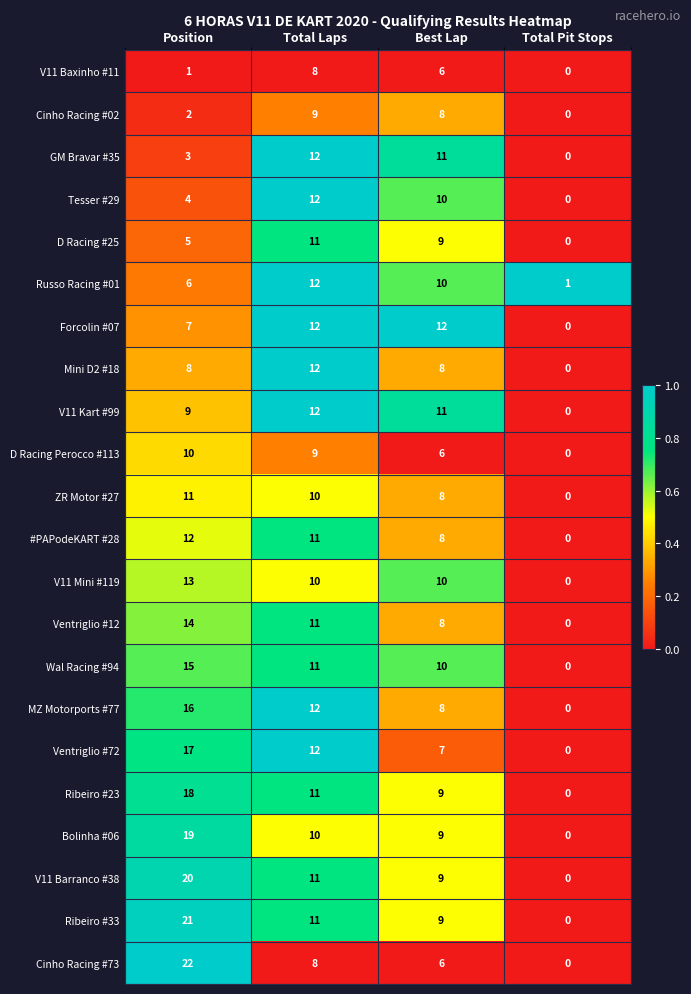

List the labels in order of Tesser #29 value, largest first.

Total Laps, Best Lap, Position, Total Pit Stops